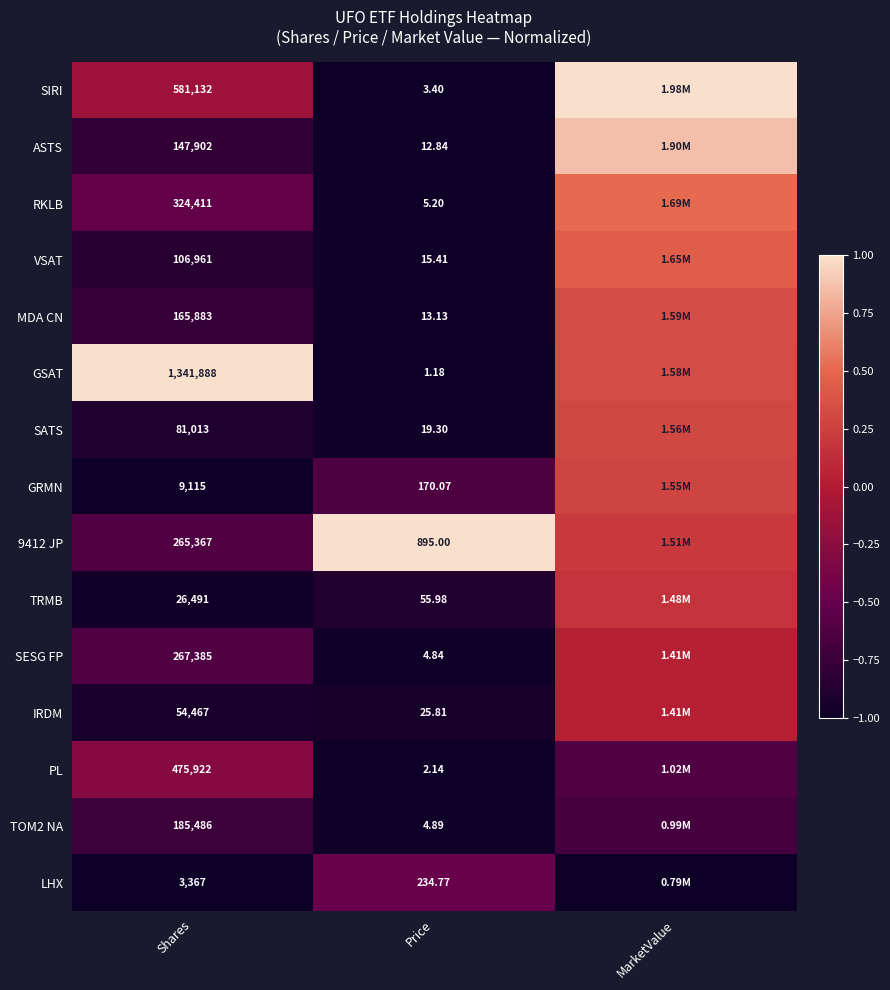

Between Shares and Price, which series saw the biggest shift?

GSAT